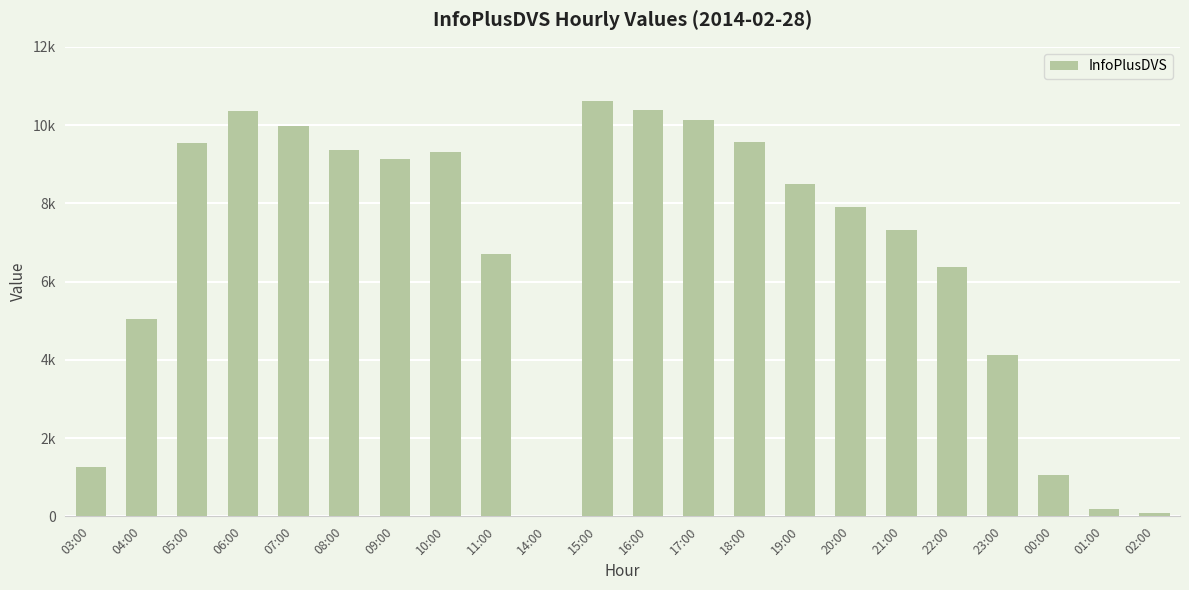

Reading left to right, transcribe all the data shown in this chart.

1267	5055	9550	10369	9987	9366	9140	9322	6703	18	10622	10389	10123	9558	8498	7908	7330	6363	4131	1067	193	90